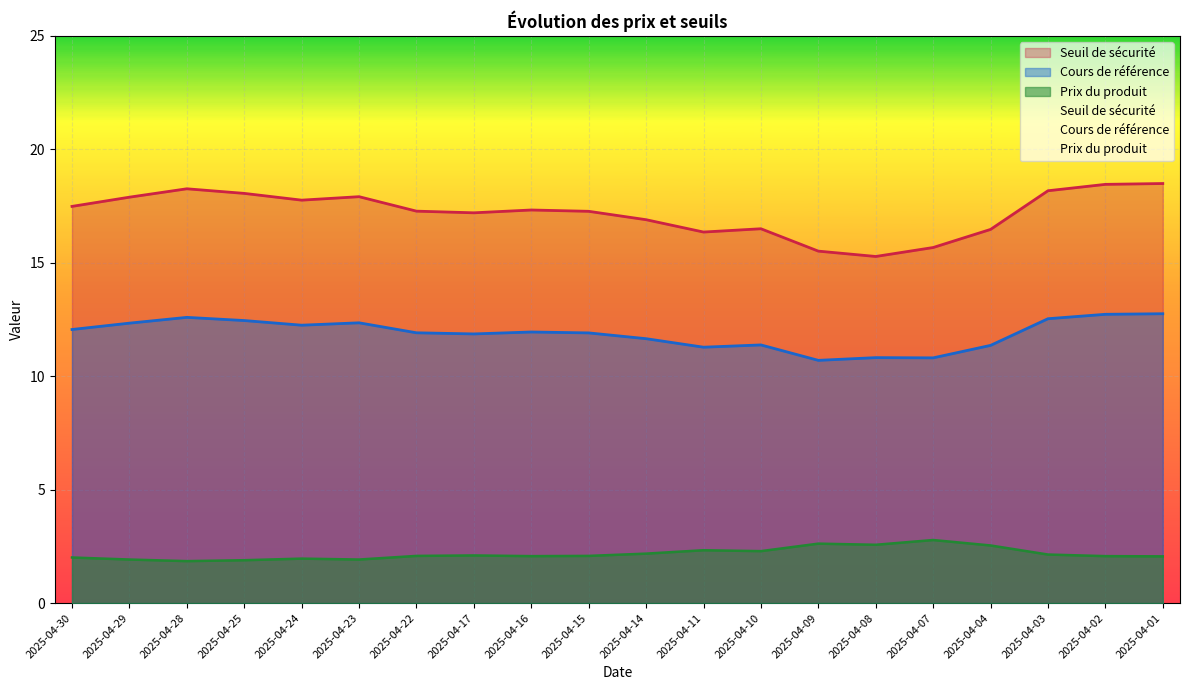

How many lines are shown in the chart?

3